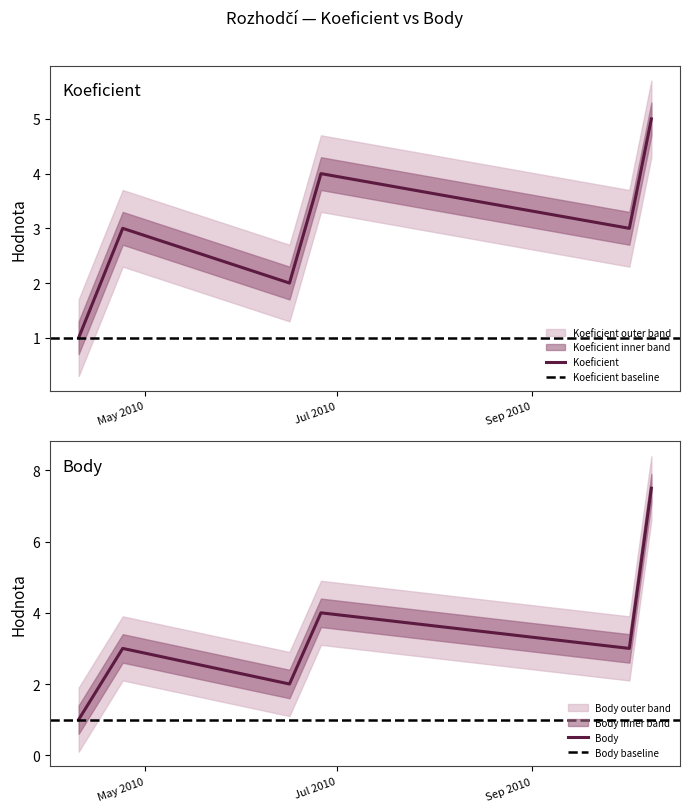

What position from the right is 2010-10-09?

1